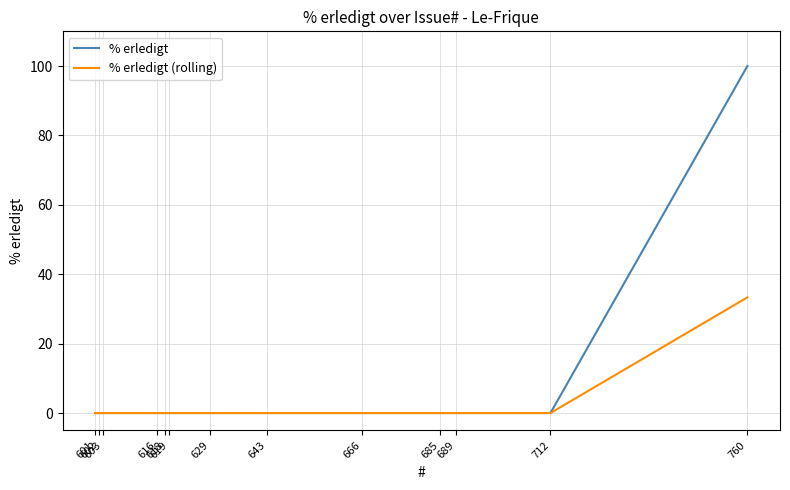

What are all the series names shown in the legend?

% erledigt, % erledigt (rolling)